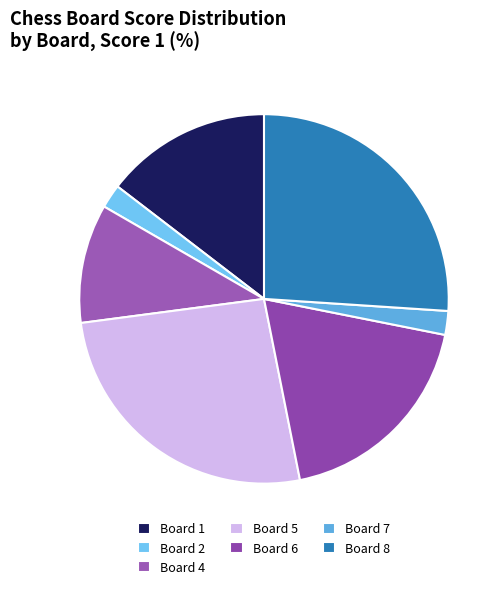

Which slice is the largest?

Board 5